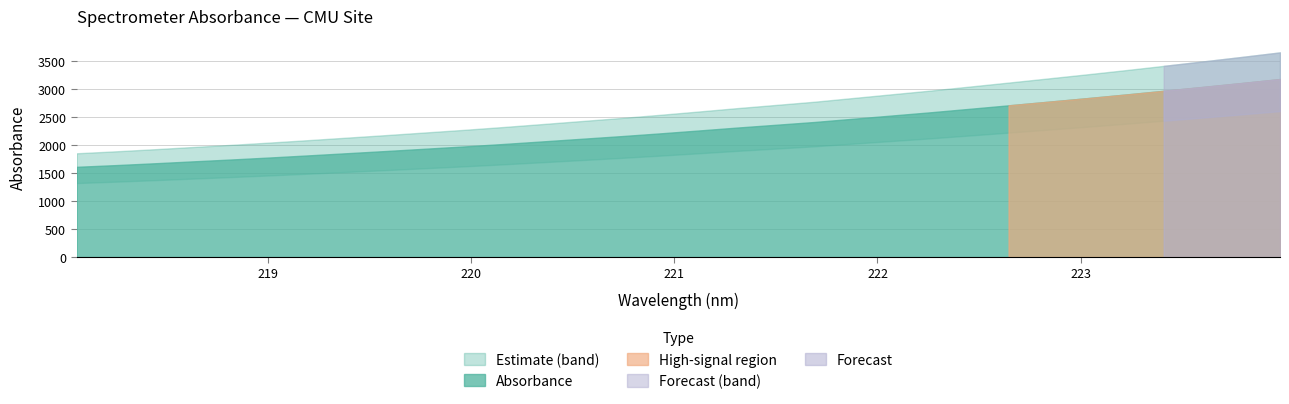

Read the value at 218.0596.

1613.9